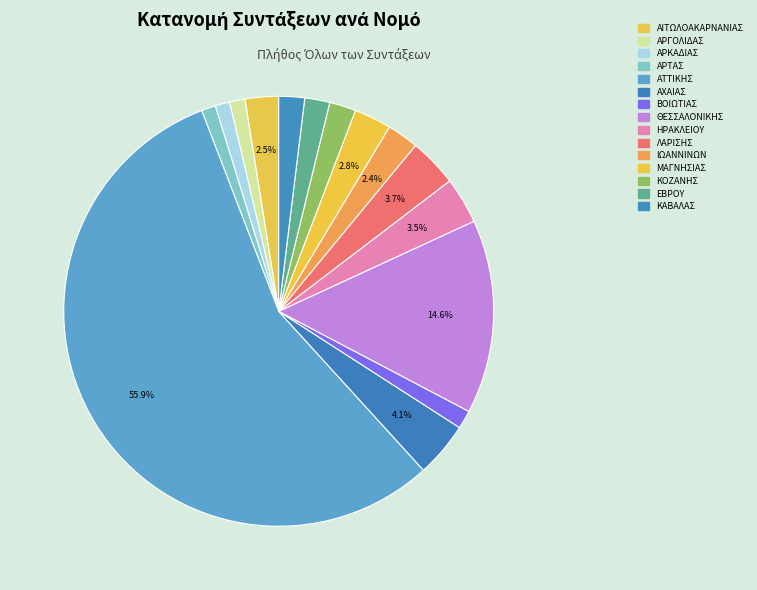

Between ΒΟΙΩΤΙΑΣ and ΑΤΤΙΚΗΣ, which is larger?

ΑΤΤΙΚΗΣ